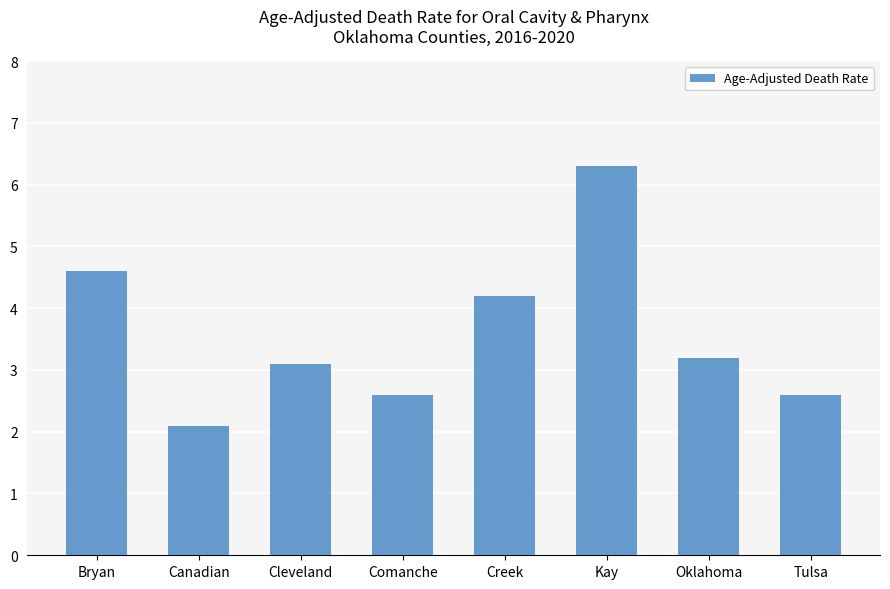

What is the label of the 6th bar from the left?

Kay